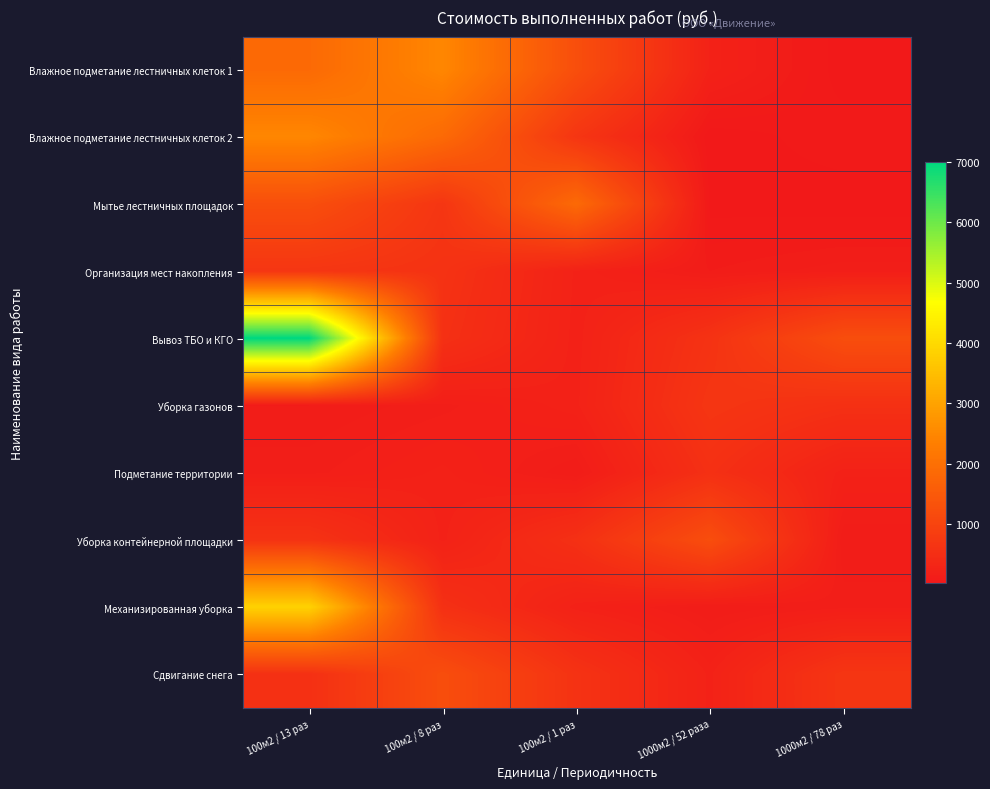

What is the total value across all series at 1000м2 / 78 раз?

3195.8